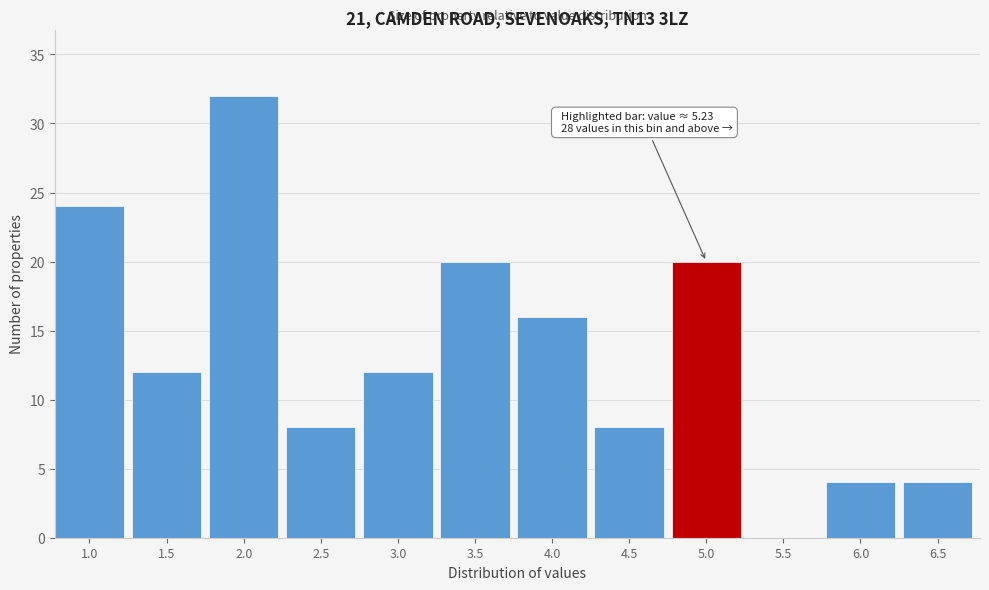

Reading left to right, extract all data points from this chart.

1.0=24	1.5=12	2.0=32	2.5=8	3.0=12	3.5=20	4.0=16	4.5=8	5.0=20	5.5=0	6.0=4	6.5=4